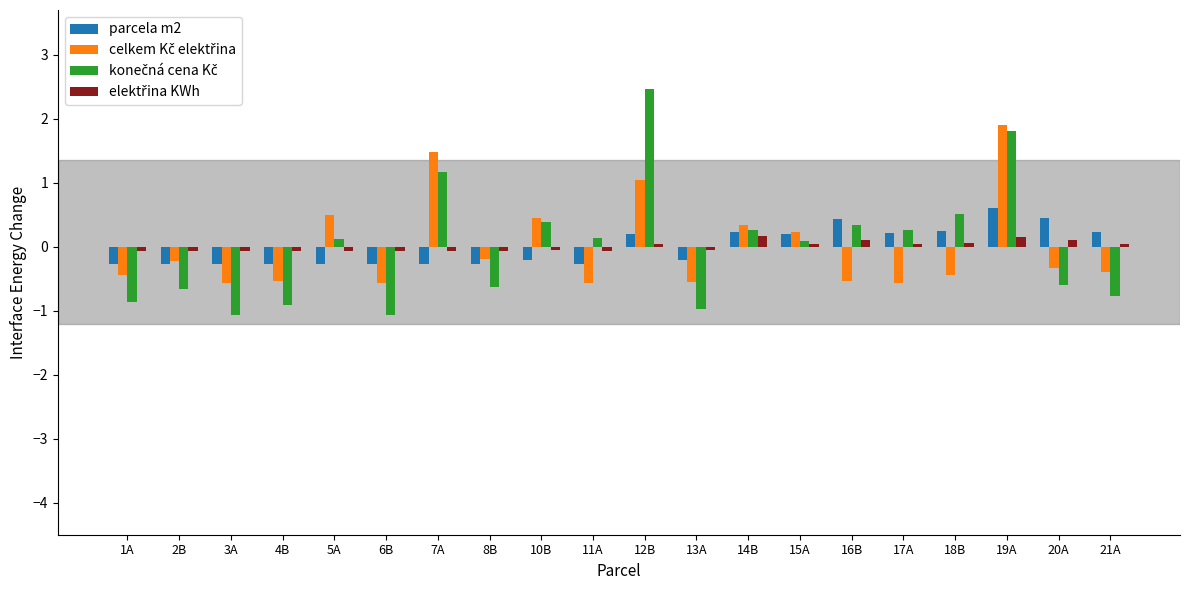

At which category is the sum across all series the highest?

19A